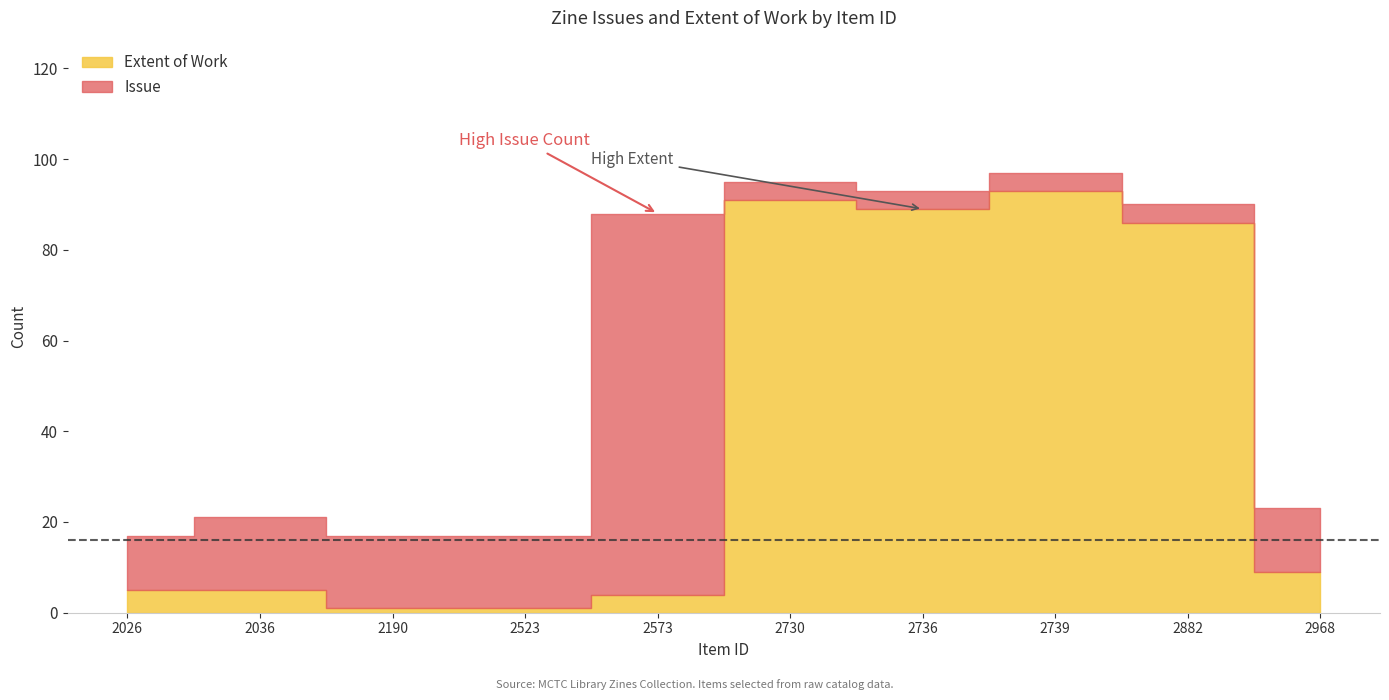

How many lines are shown in the chart?

2